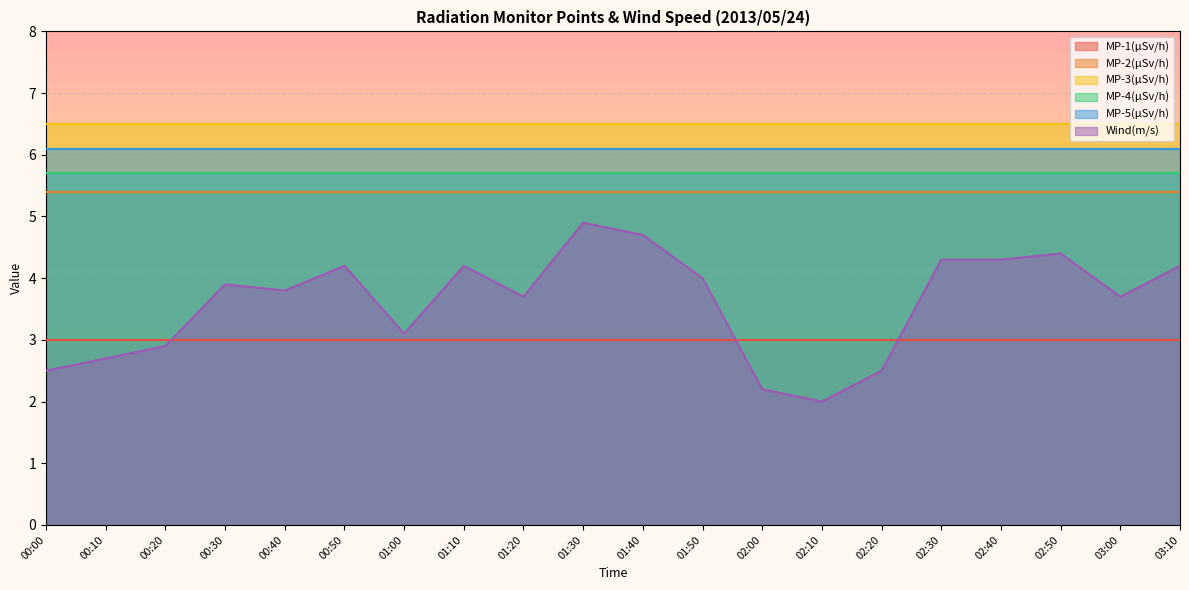

What is the average value of the MP-5(µSv/h) series?

6.1